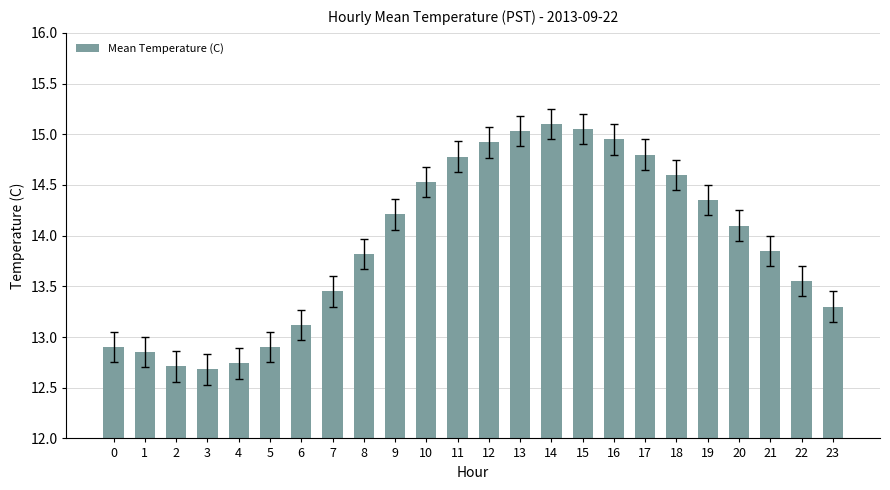

True or false: the data shows 14.9 at 16.

True